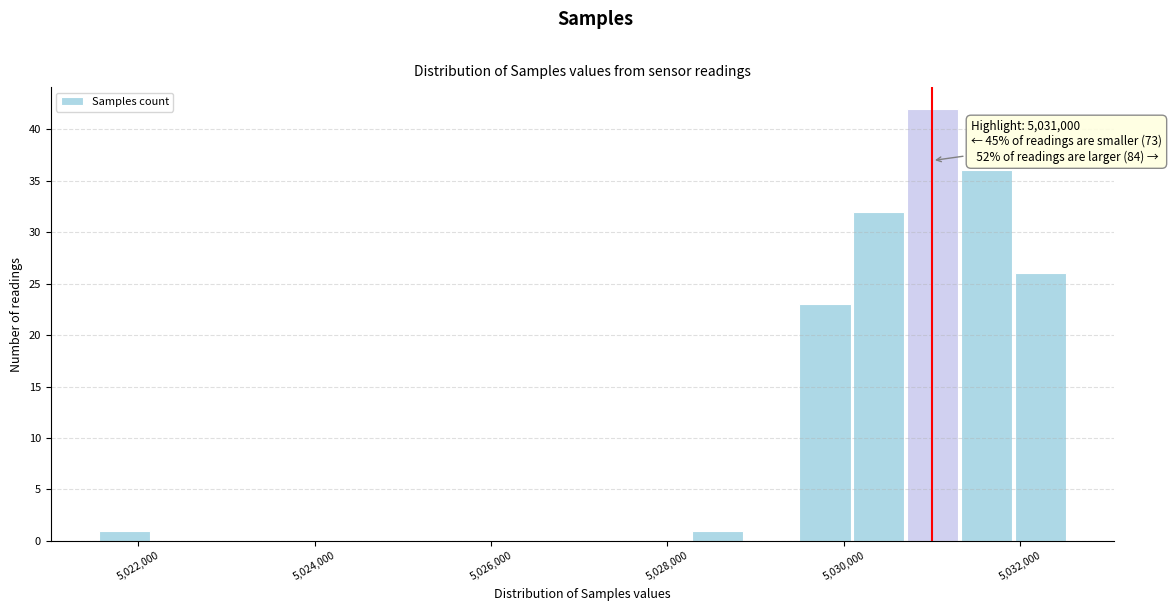

Read against the x-axis, roughly where is the centre of the tallest bar?

5031000